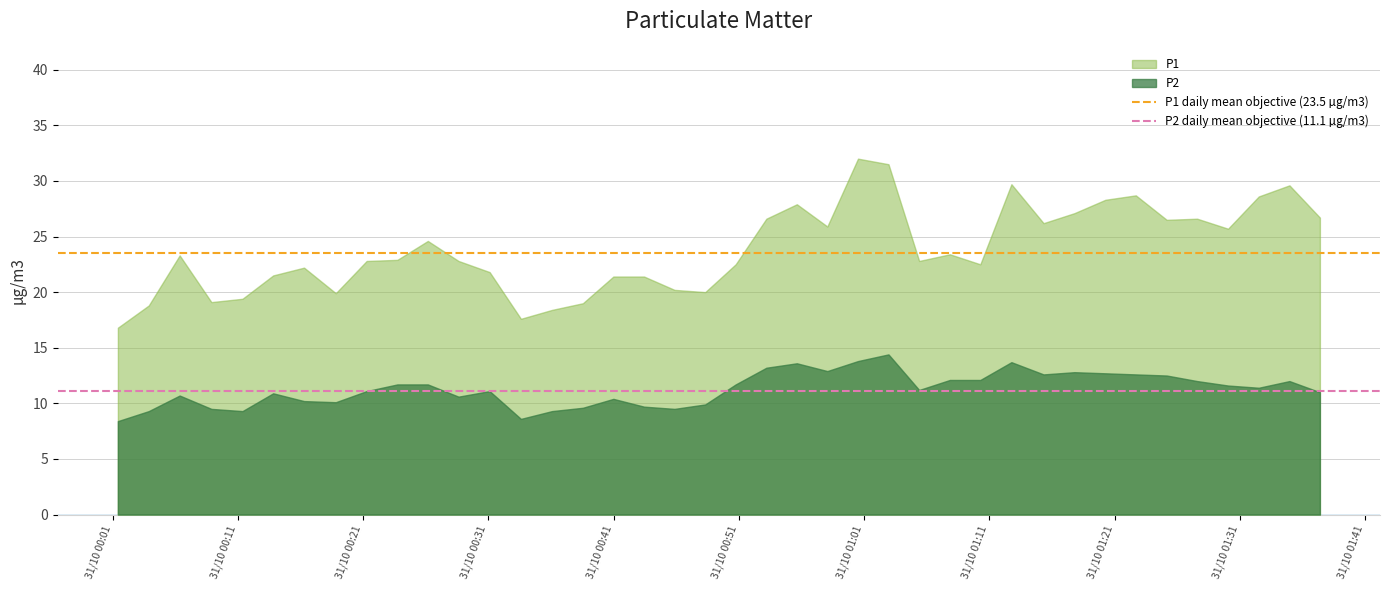

True or false: P1 and P2 cross at least once.

False